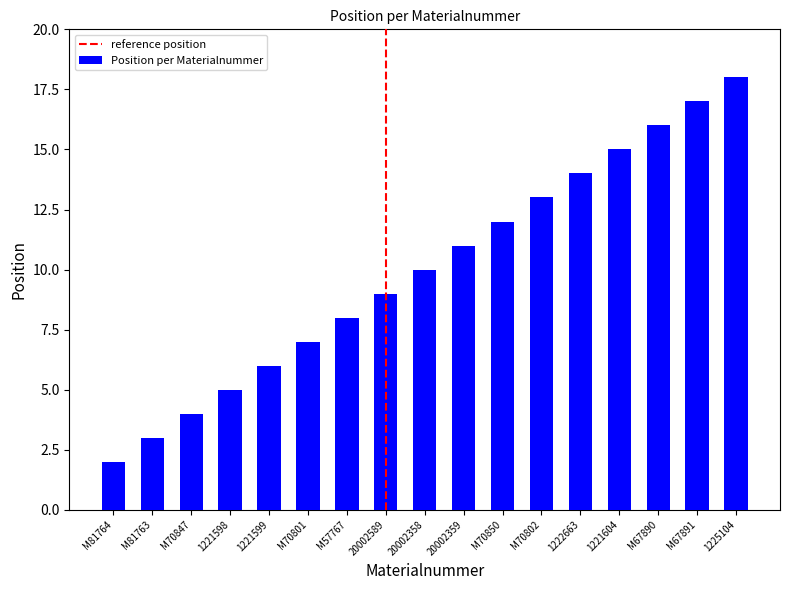

At which category does the chart reach its peak across all series?

1225104